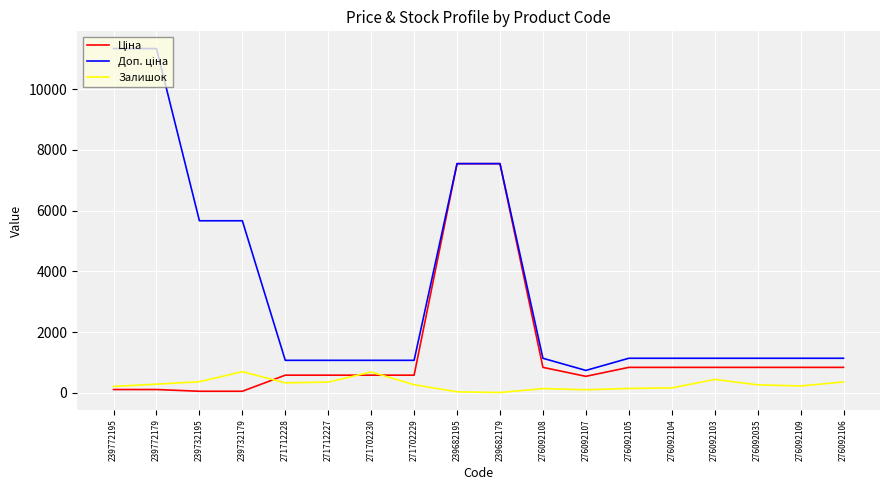

The value of Залишок at 239732179 is 1128.3. True or false?

False